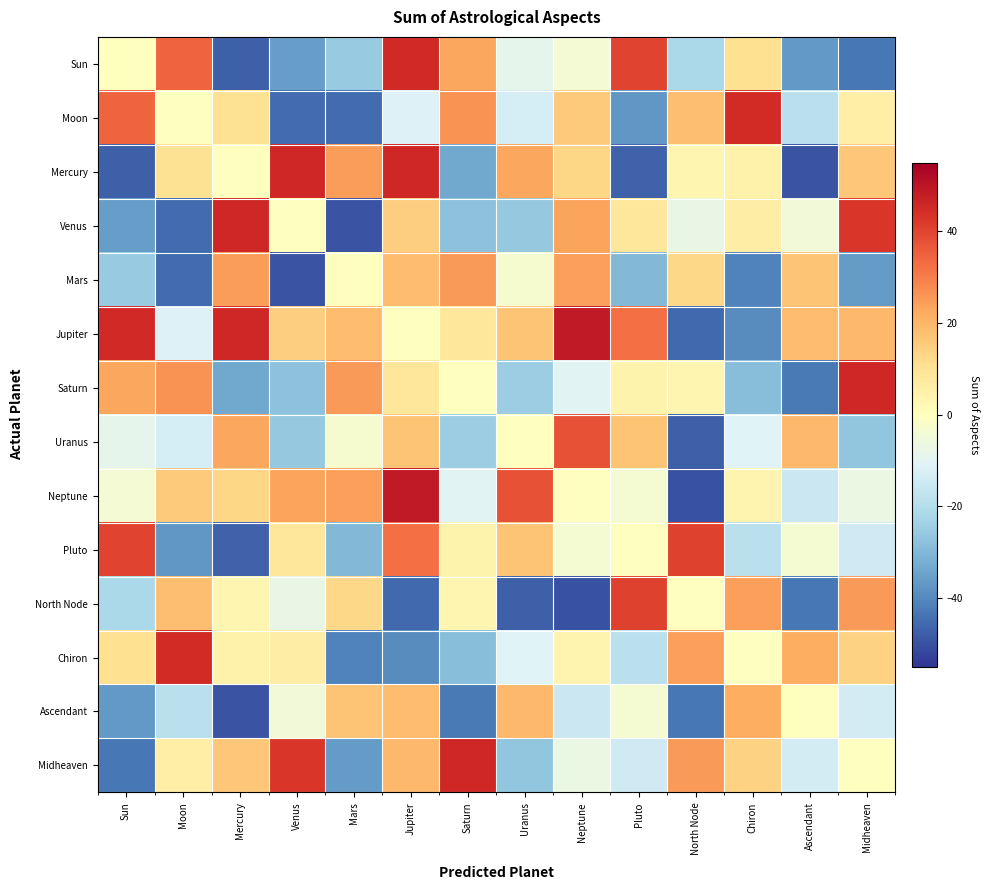

Reading right to left, transcribe all the data shown in this chart.

Sun: Midheaven=-43.4	Ascendant=-36.7	Chiron=10.4	North Node=-21.5	Pluto=40.2	Neptune=-4.3	Uranus=-8.7	Saturn=23.2	Jupiter=45.4	Mars=-25.6	Venus=-36.1	Mercury=-47.5	Moon=34.7	Sun=0.0
Moon: Midheaven=5.8	Ascendant=-18.8	Chiron=44.8	North Node=18.2	Pluto=-37.0	Neptune=15.7	Uranus=-13.3	Saturn=26.5	Jupiter=-11.4	Mars=-45.2	Venus=-45.4	Mercury=10.0	Moon=0.0	Sun=34.7
Mercury: Midheaven=16.4	Ascendant=-49.7	Chiron=4.5	North Node=3.1	Pluto=-47.0	Neptune=13.2	Uranus=23.2	Saturn=-33.8	Jupiter=45.8	Mars=24.7	Venus=45.8	Mercury=0.0	Moon=10.0	Sun=-47.5
Venus: Midheaven=42.7	Ascendant=-4.9	Chiron=6.1	North Node=-7.5	Pluto=8.2	Neptune=23.4	Uranus=-26.0	Saturn=-27.5	Jupiter=14.8	Mars=-49.8	Venus=0.0	Mercury=45.8	Moon=-45.4	Sun=-36.1
Mars: Midheaven=-36.2	Ascendant=16.9	Chiron=-40.9	North Node=12.8	Pluto=-29.7	Neptune=24.3	Uranus=-3.4	Saturn=25.0	Jupiter=18.9	Mars=0.0	Venus=-49.8	Mercury=24.7	Moon=-45.2	Sun=-25.6
Jupiter: Midheaven=19.4	Ascendant=18.7	Chiron=-39.3	North Node=-45.9	Pluto=32.5	Neptune=48.9	Uranus=16.8	Saturn=8.3	Jupiter=0.0	Mars=18.9	Venus=14.8	Mercury=45.8	Moon=-11.4	Sun=45.4
Saturn: Midheaven=45.8	Ascendant=-42.6	Chiron=-28.5	North Node=3.2	Pluto=4.0	Neptune=-10.2	Uranus=-24.8	Saturn=0.0	Jupiter=8.3	Mars=25.0	Venus=-27.5	Mercury=-33.8	Moon=26.5	Sun=23.2
Uranus: Midheaven=-26.9	Ascendant=19.7	Chiron=-10.9	North Node=-47.6	Pluto=17.0	Neptune=37.5	Uranus=0.0	Saturn=-24.8	Jupiter=16.8	Mars=-3.4	Venus=-26.0	Mercury=23.2	Moon=-13.3	Sun=-8.7
Neptune: Midheaven=-7.2	Ascendant=-15.1	Chiron=3.5	North Node=-50.2	Pluto=-3.6	Neptune=0.0	Uranus=37.5	Saturn=-10.2	Jupiter=48.9	Mars=24.3	Venus=23.4	Mercury=13.2	Moon=15.7	Sun=-4.3
Pluto: Midheaven=-14.4	Ascendant=-3.8	Chiron=-18.7	North Node=40.5	Pluto=0.0	Neptune=-3.6	Uranus=17.0	Saturn=4.0	Jupiter=32.5	Mars=-29.7	Venus=8.2	Mercury=-47.0	Moon=-37.0	Sun=40.2
North Node: Midheaven=25.0	Ascendant=-43.2	Chiron=24.2	North Node=0.0	Pluto=40.5	Neptune=-50.2	Uranus=-47.6	Saturn=3.2	Jupiter=-45.9	Mars=12.8	Venus=-7.5	Mercury=3.1	Moon=18.2	Sun=-21.5
Chiron: Midheaven=13.8	Ascendant=21.5	Chiron=0.0	North Node=24.2	Pluto=-18.7	Neptune=3.5	Uranus=-10.9	Saturn=-28.5	Jupiter=-39.3	Mars=-40.9	Venus=6.1	Mercury=4.5	Moon=44.8	Sun=10.4
Ascendant: Midheaven=-13.3	Ascendant=0.0	Chiron=21.5	North Node=-43.2	Pluto=-3.8	Neptune=-15.1	Uranus=19.7	Saturn=-42.6	Jupiter=18.7	Mars=16.9	Venus=-4.9	Mercury=-49.7	Moon=-18.8	Sun=-36.7
Midheaven: Midheaven=0.0	Ascendant=-13.3	Chiron=13.8	North Node=25.0	Pluto=-14.4	Neptune=-7.2	Uranus=-26.9	Saturn=45.8	Jupiter=19.4	Mars=-36.2	Venus=42.7	Mercury=16.4	Moon=5.8	Sun=-43.4